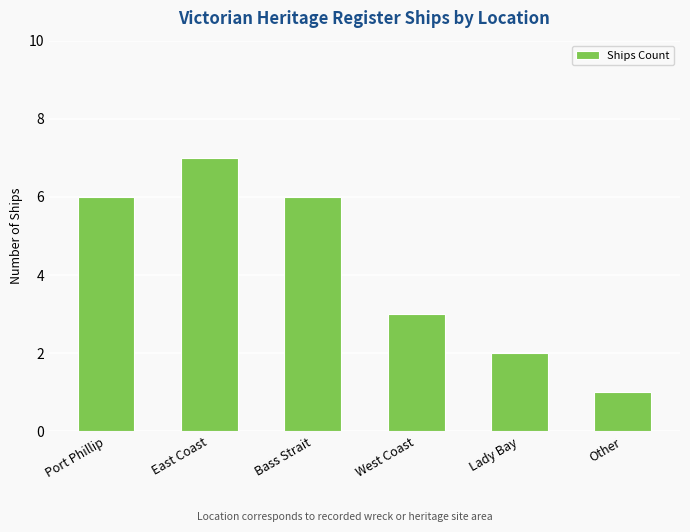

Count the values in the range 2 to 6.

4